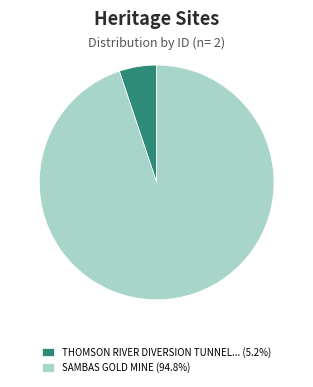

Combined, do THOMSON RIVER DIVERSION TUNNEL... (5.2%) and SAMBAS GOLD MINE (94.8%) account for over 50%?

Yes